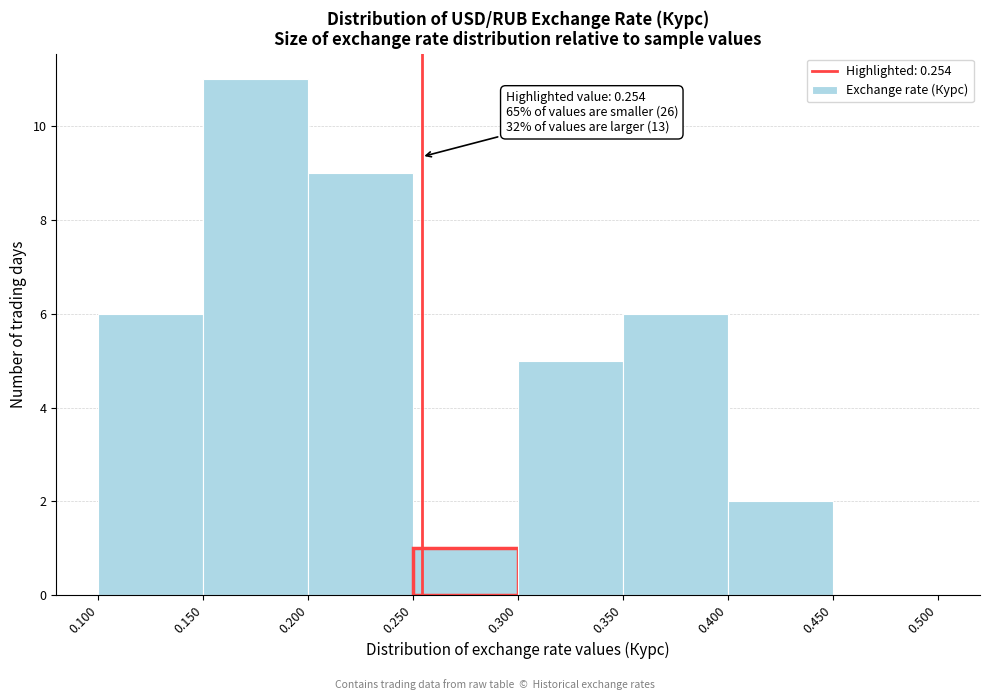

Over which range of the x-axis is the bar tallest?

0.150 to 0.200